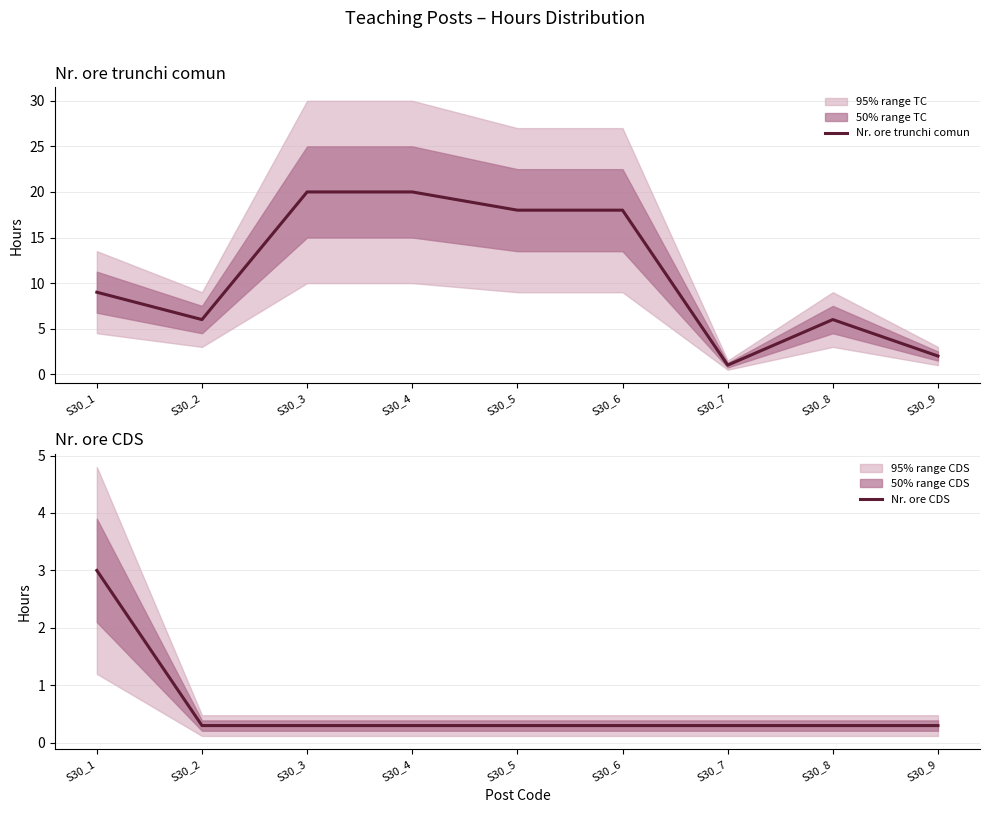

True or false: Nr. ore CDS and Nr. ore trunchi comun cross at least once.

False